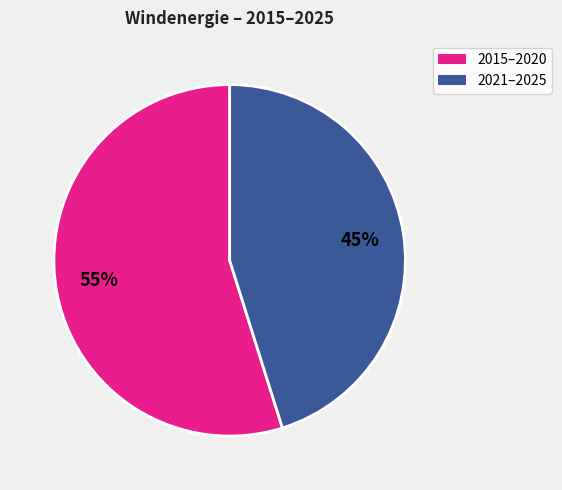

To the nearest percent, what is the difference between the largest and smallest slice percentages?

10%